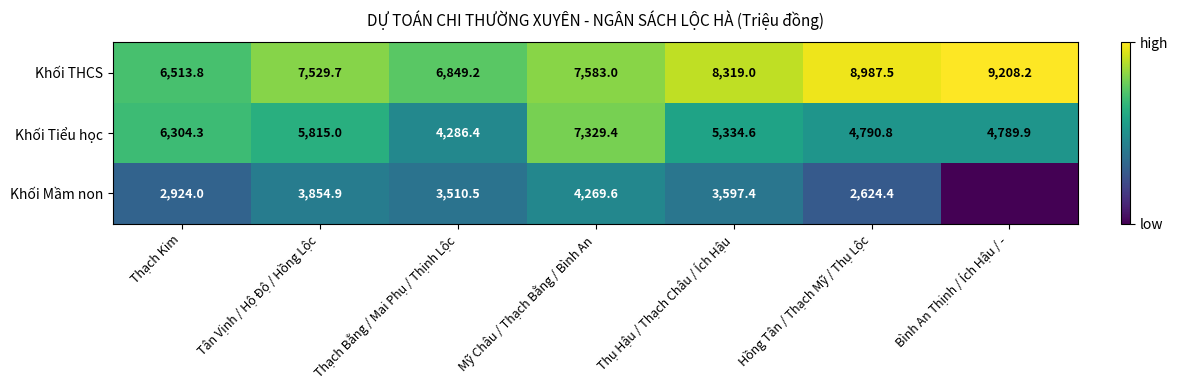

At how many categories does at least one series exceed 2110?

7